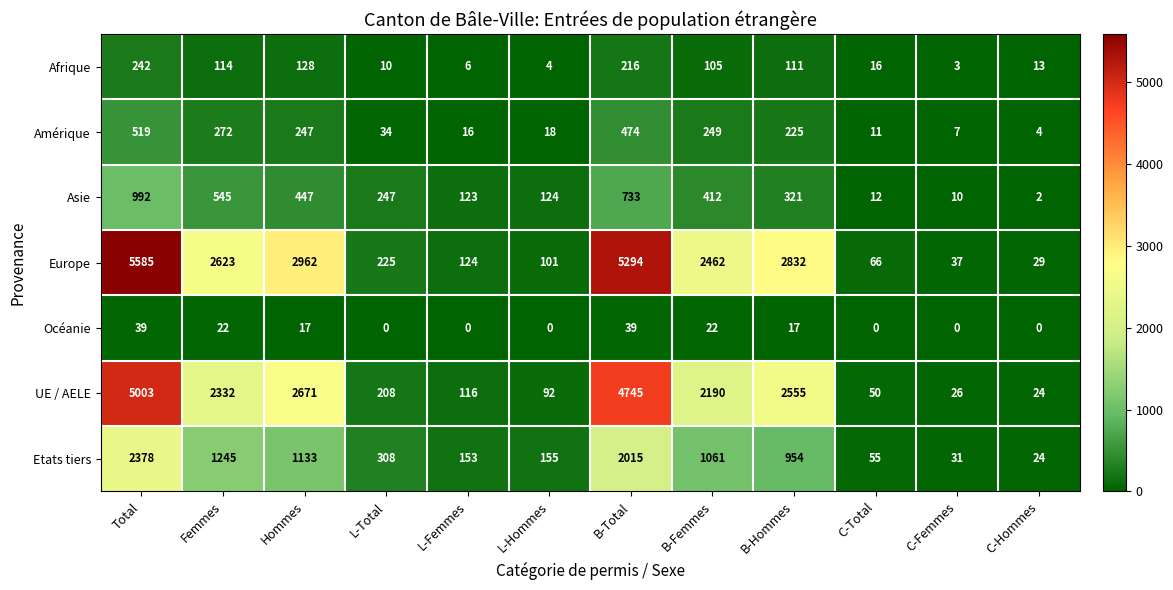

The Europe series shows 2962 at Hommes. True or false?

True